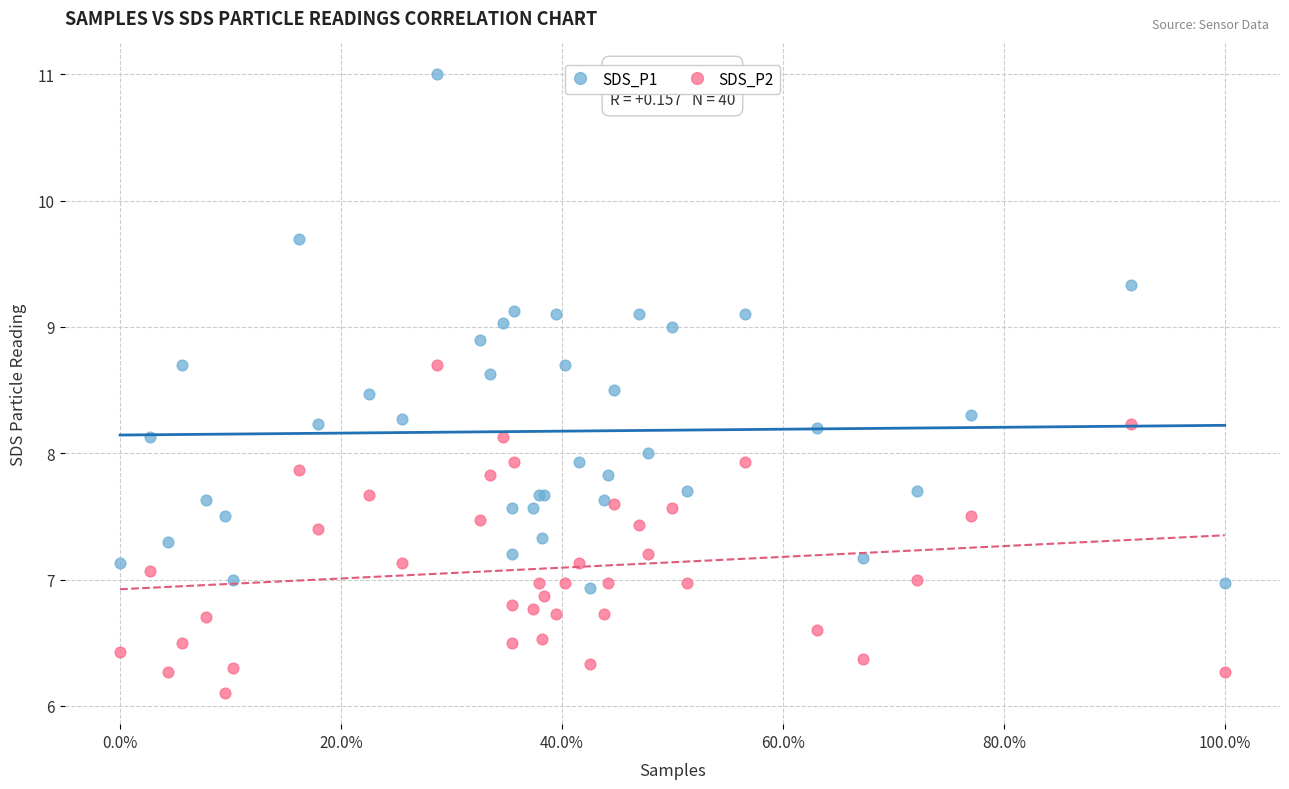

Which series contains the highest Y value?

SDS_P1